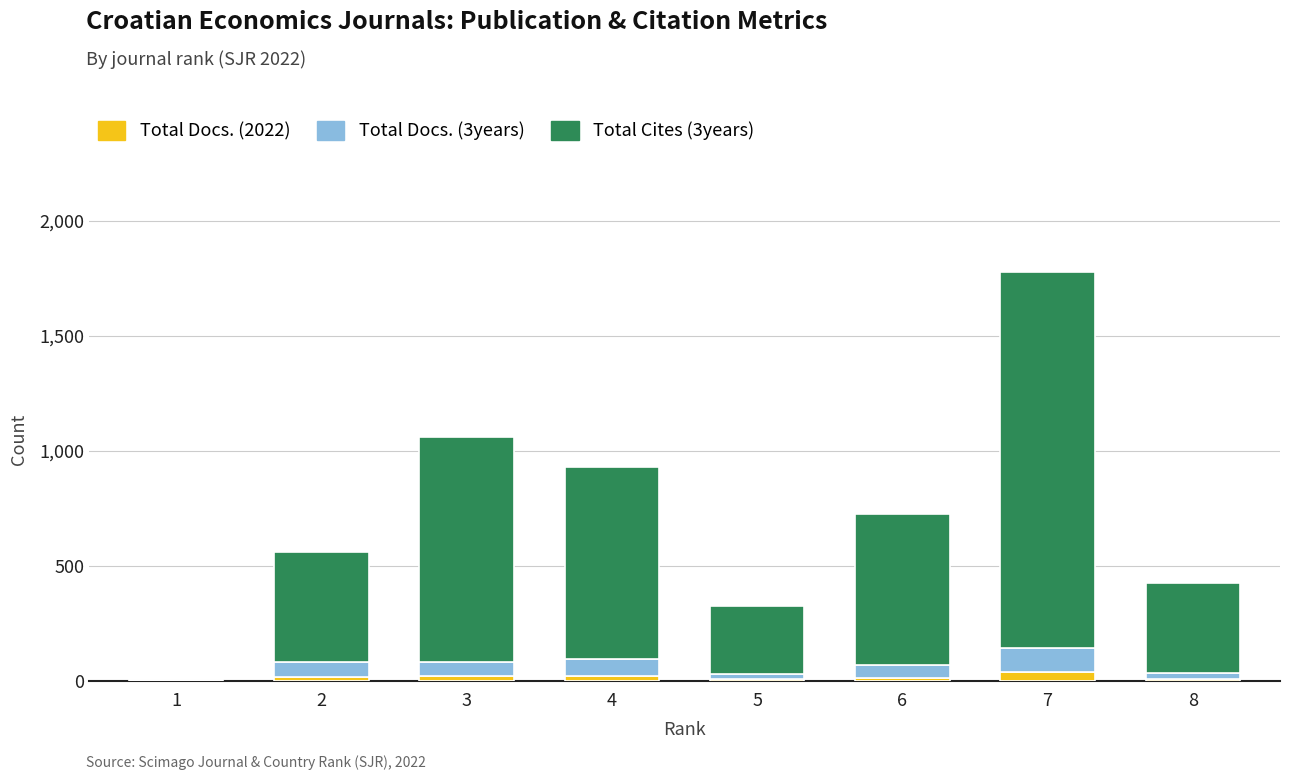

Rank the series by their maximum value, from highest to lowest.

Total Cites (3years), Total Docs. (3years), Total Docs. (2022)